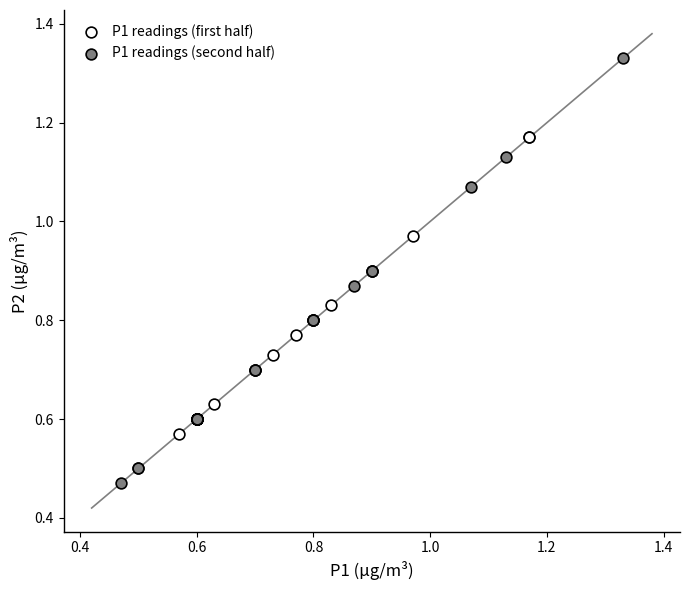

Which series contains the lowest Y value?

P1 readings (second half)